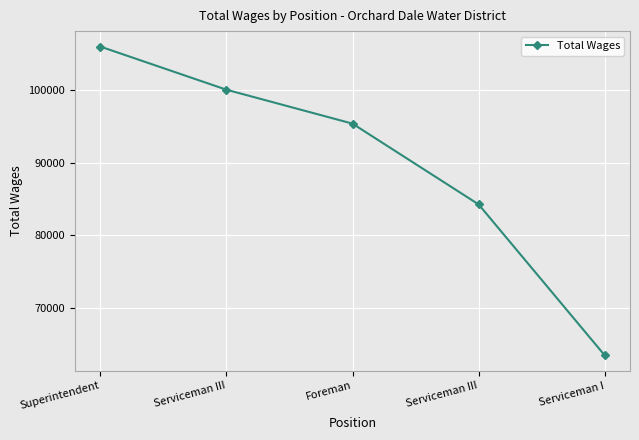

The value at Serviceman III is 68735. True or false?

False